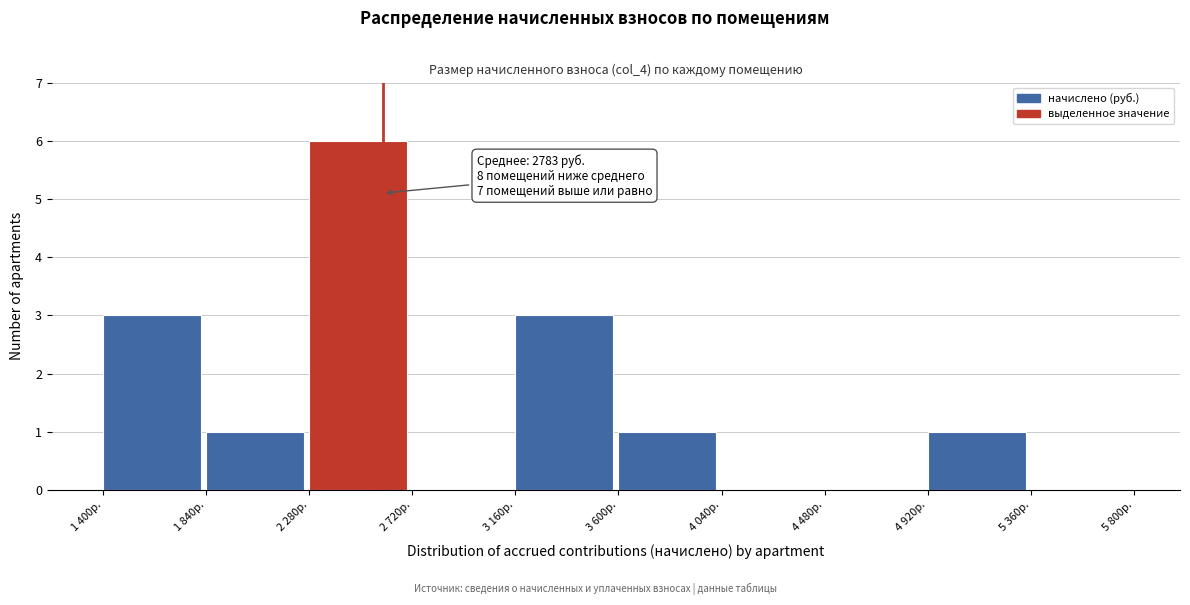

Reading left to right, list all the values displayed in this chart.

1 400р.=3	1 840р.=1	2 280р.=6	2 720р.=0	3 160р.=3	3 600р.=1	4 040р.=0	4 480р.=0	4 920р.=1	5 360р.=0